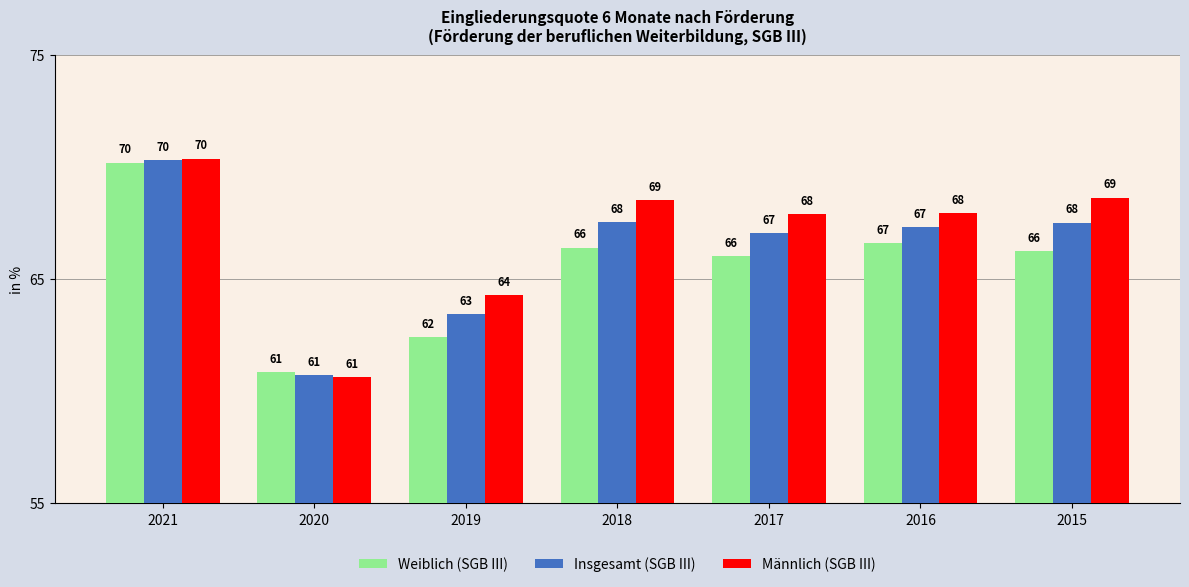

How many bars are there in total?

21